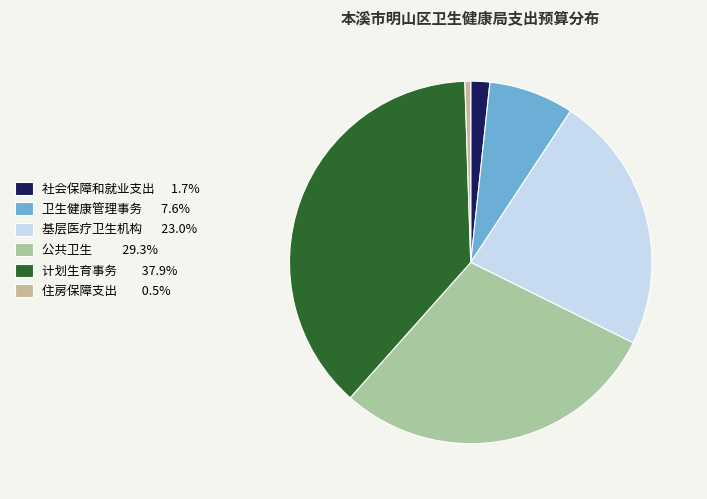

Which has a higher value, 公共卫生 or 计划生育事务?

计划生育事务